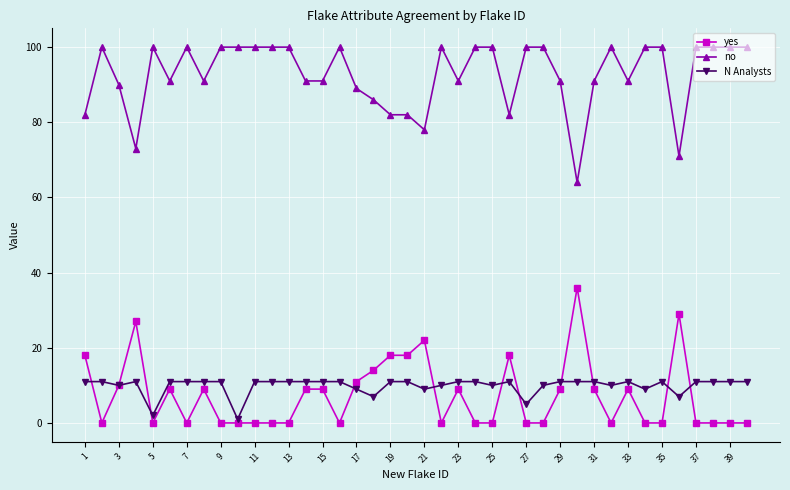

What is the lowest value of the no series?

64